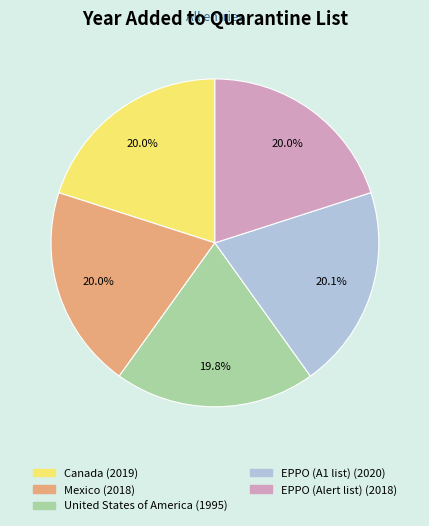

Count the number of slices in the pie.

5